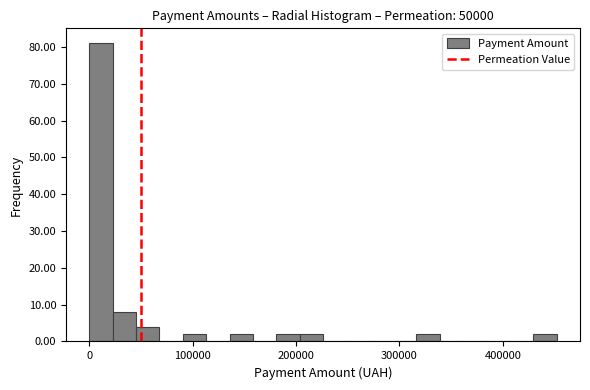

Around what value on the x-axis is the tallest bar? Give the approximate position of its centre, as read against the axis.

10000